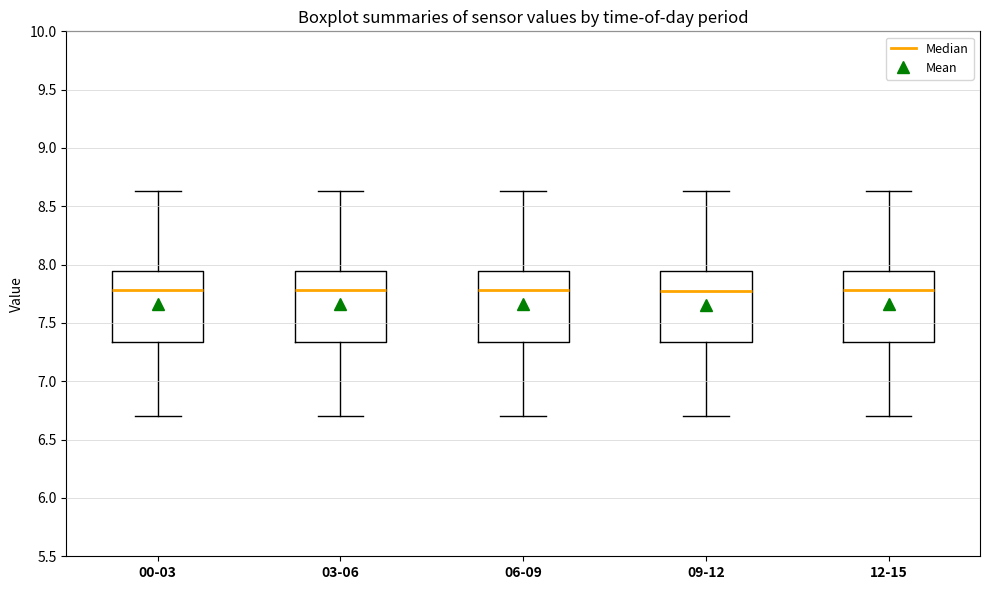

Where is the upper edge of the box for 09-12 on the y-axis? The values are not printed on the chart, so give them approximately, as read against the axis.

7.95